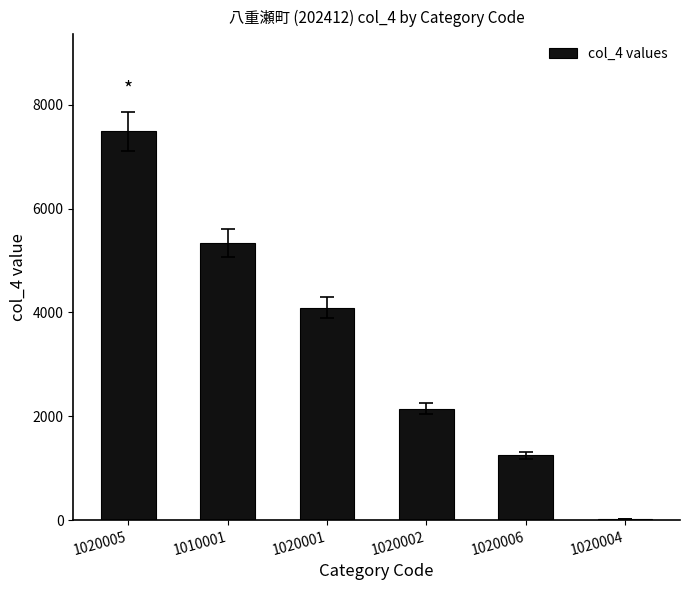

What is the ratio of the value at 1020001 to the value at 1020002?

1.9